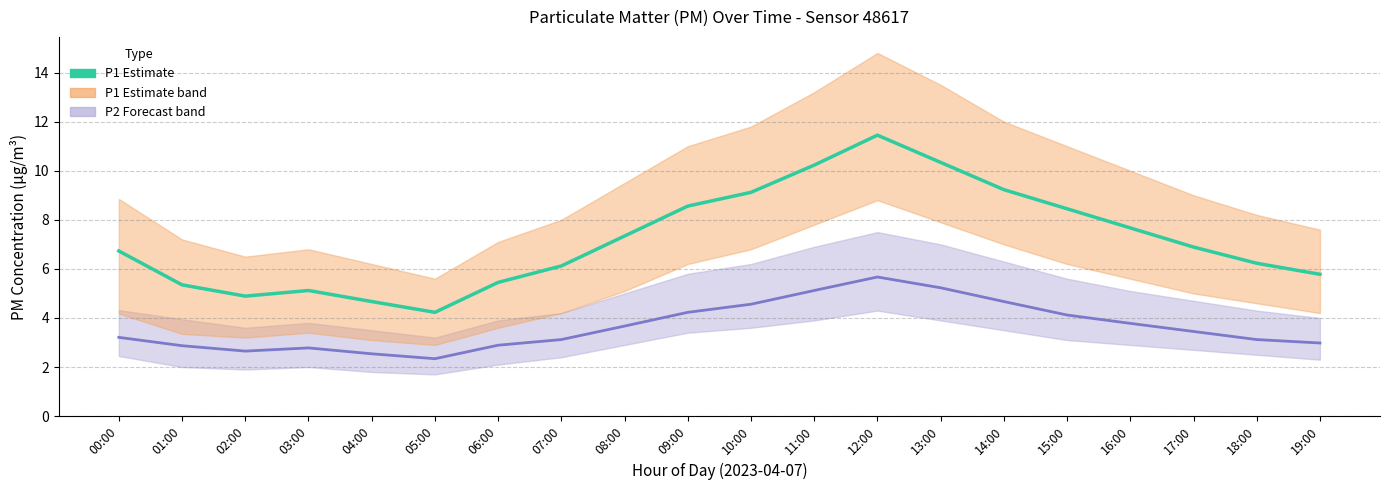

What is the difference between the second highest and second lowest values in the P2 (mean) series?

2.7